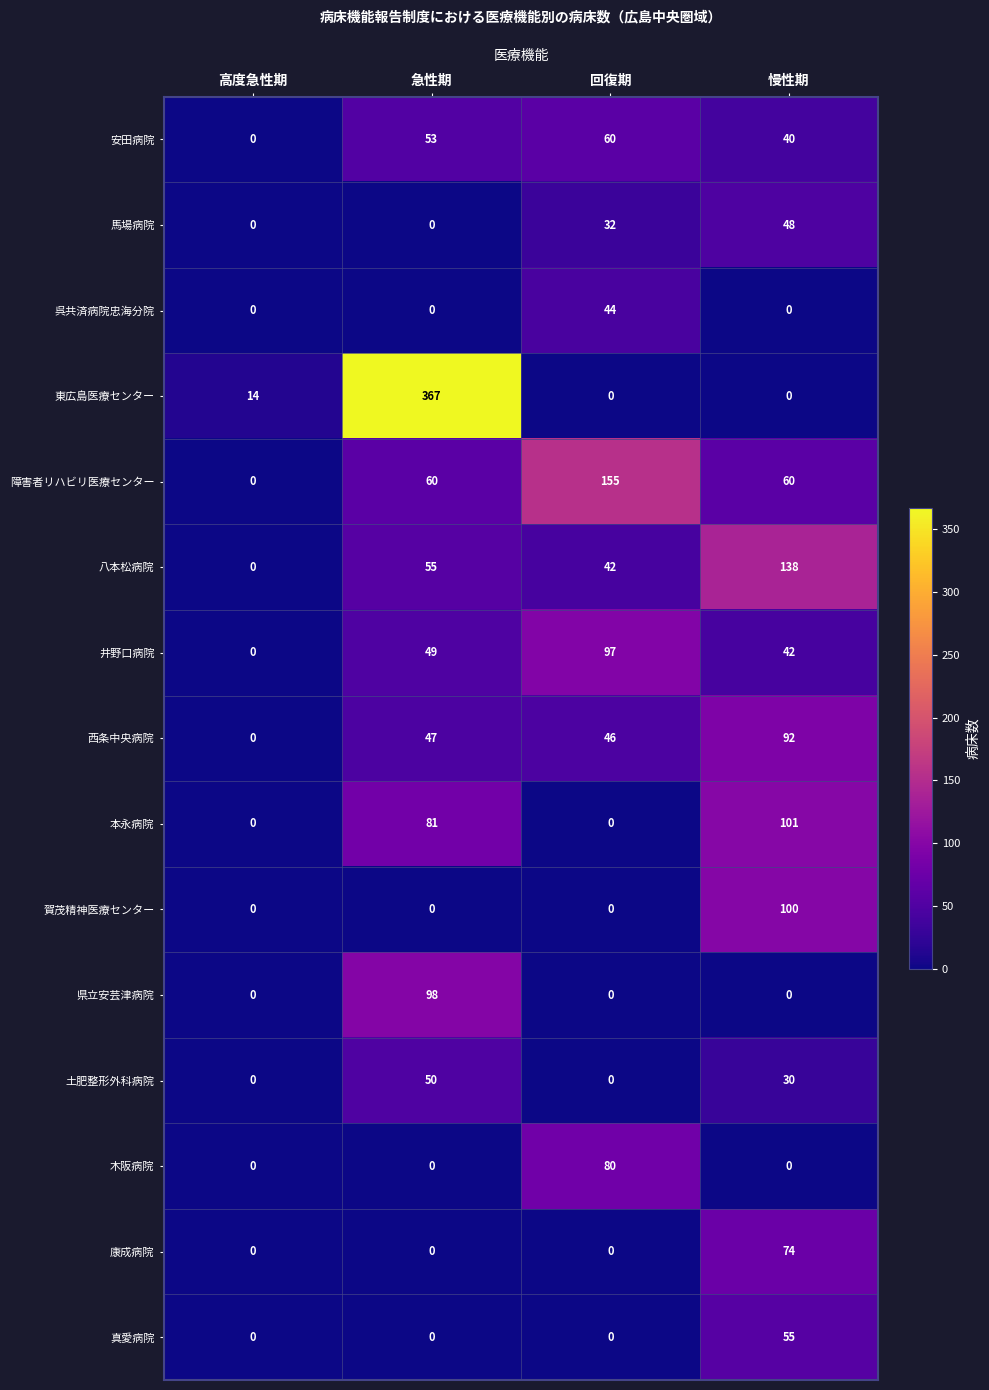

The value of 県立安芸津病院 at 慢性期 is 0. True or false?

True